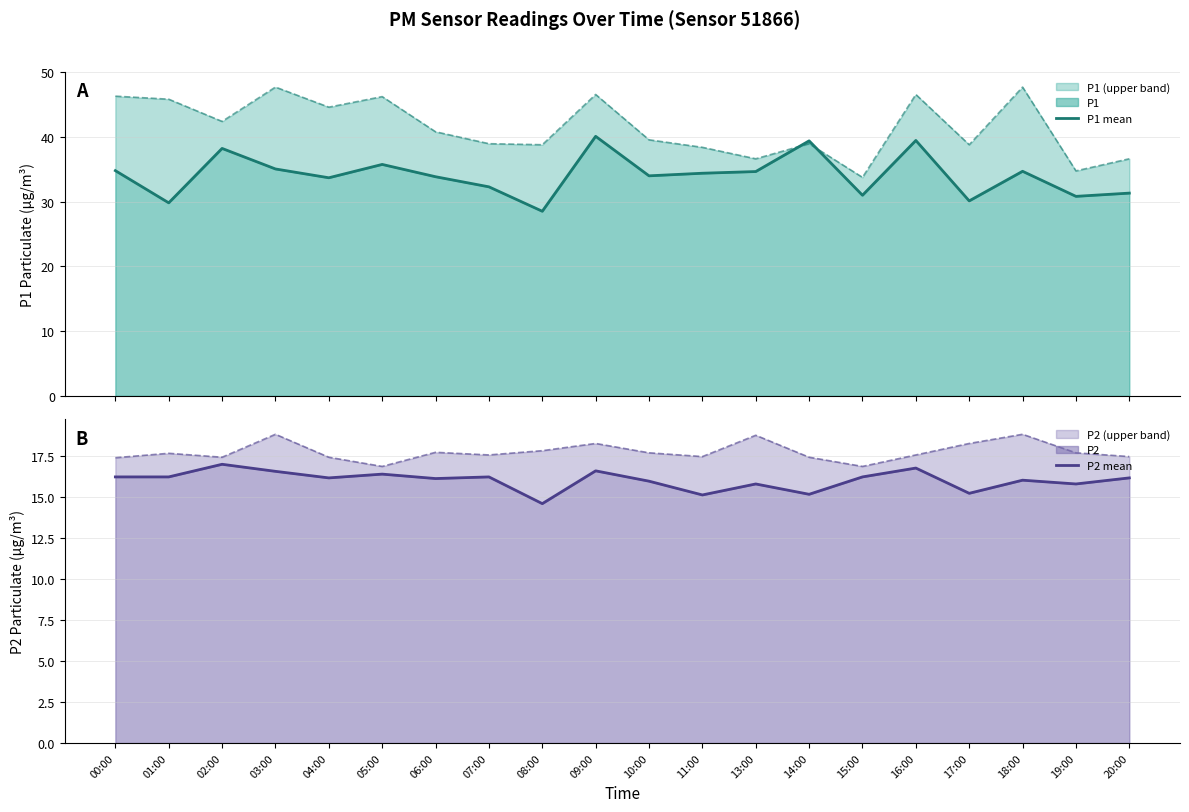

Which series has the widest spread of values?

P1 mean